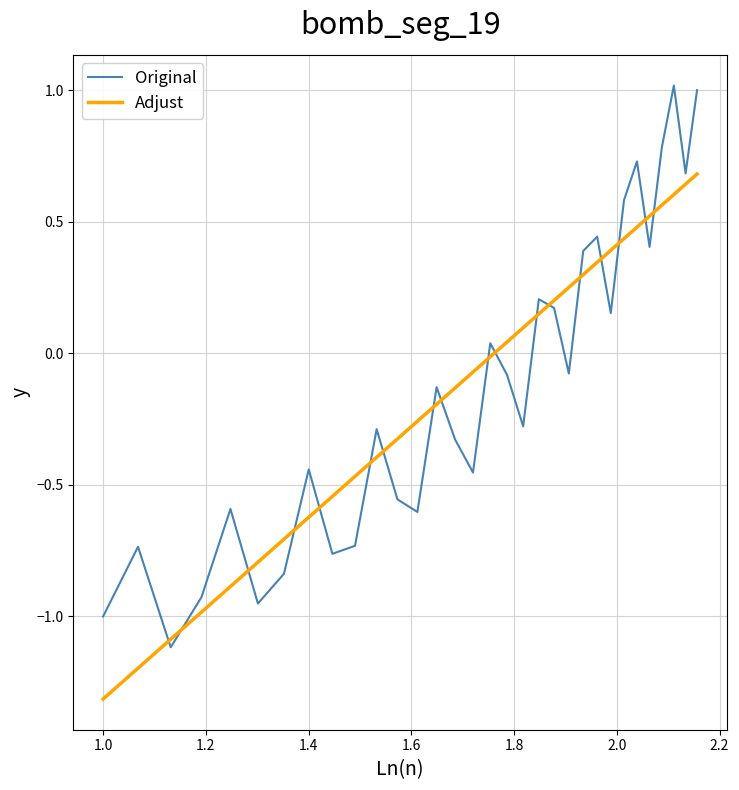

Which series has the largest range (max minus min)?

Original